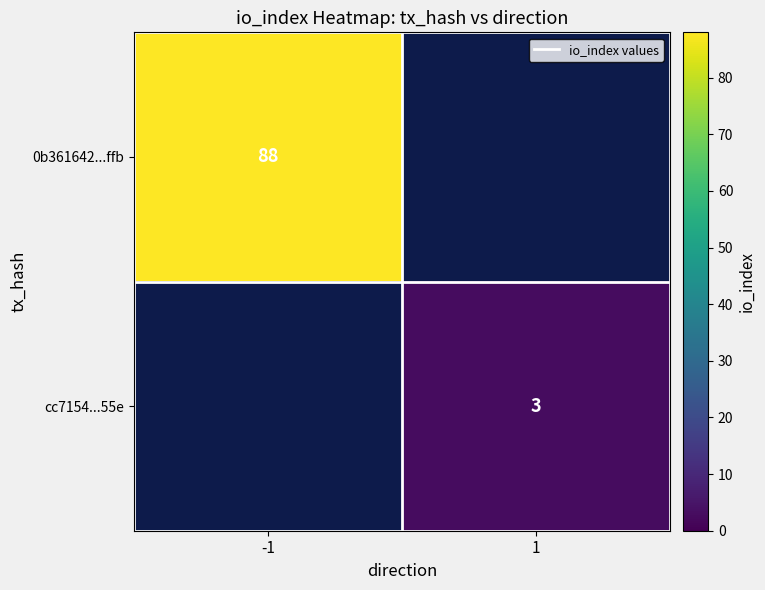

The value of cc7154...55e at 1 is 3. True or false?

True